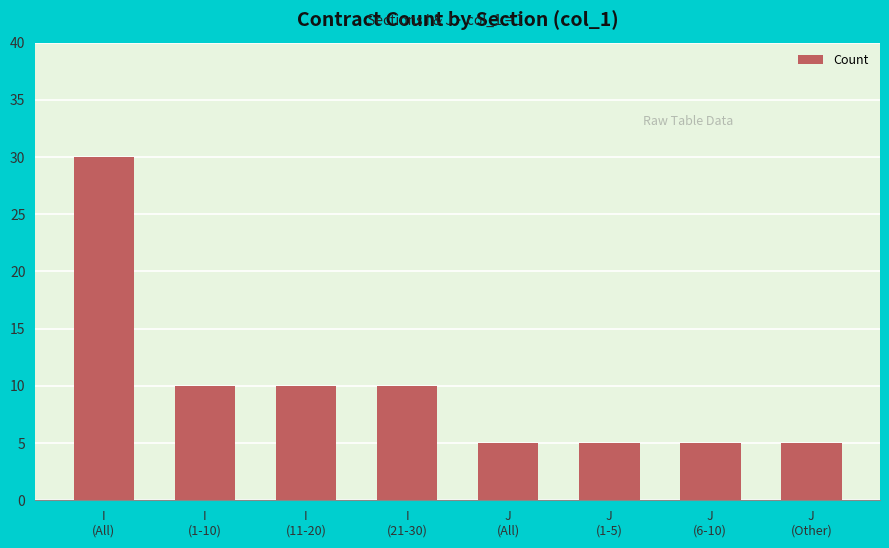

Count the number of data series in this chart.

1